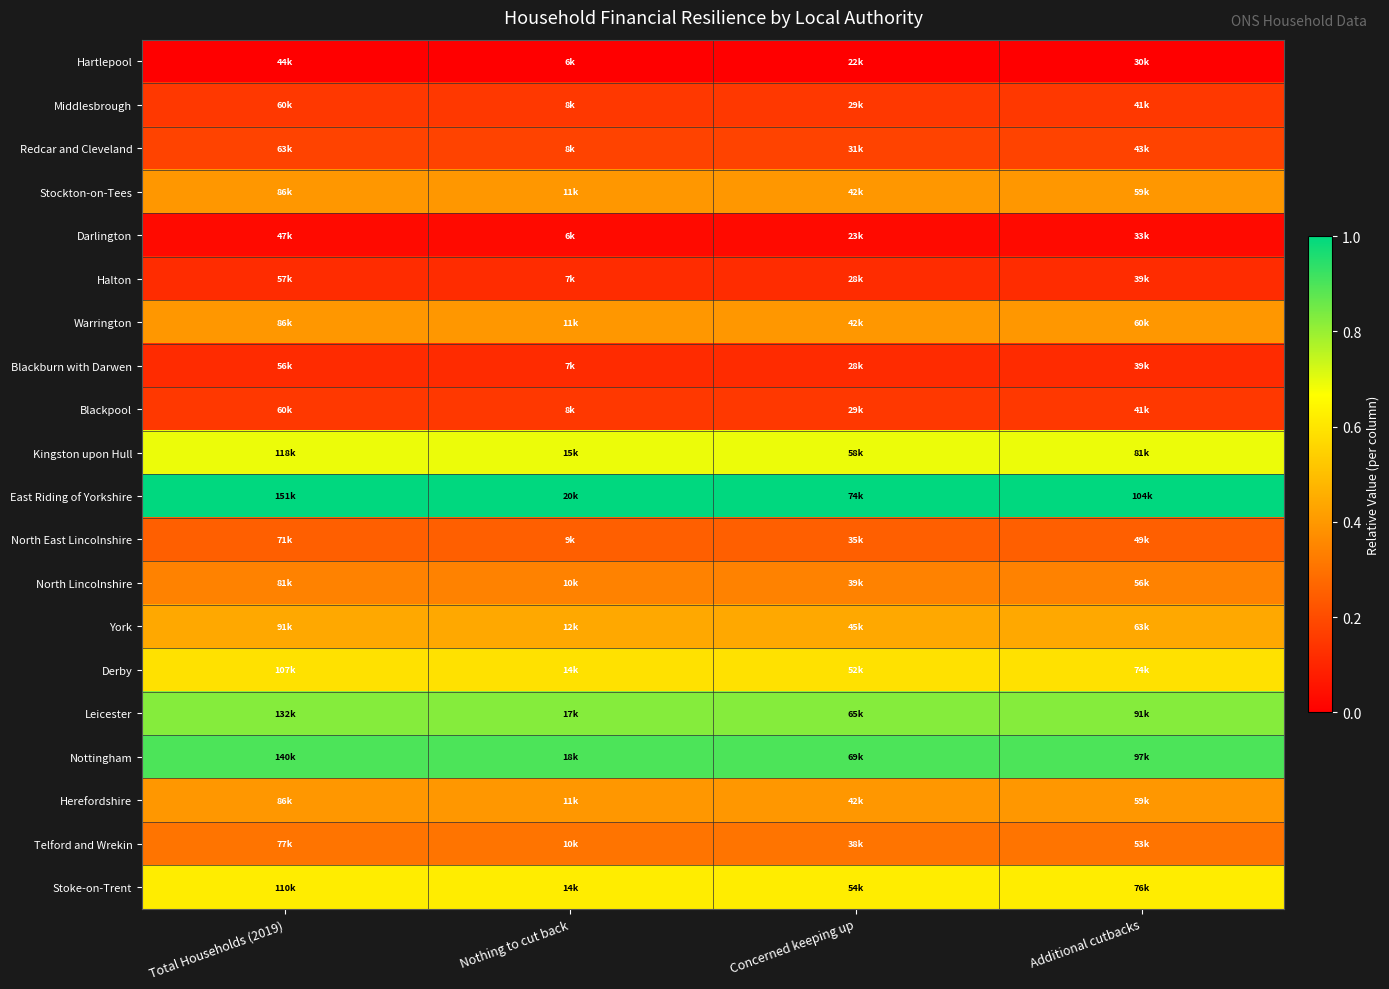

At which category is the sum across all series the highest?

Total Households (2019)